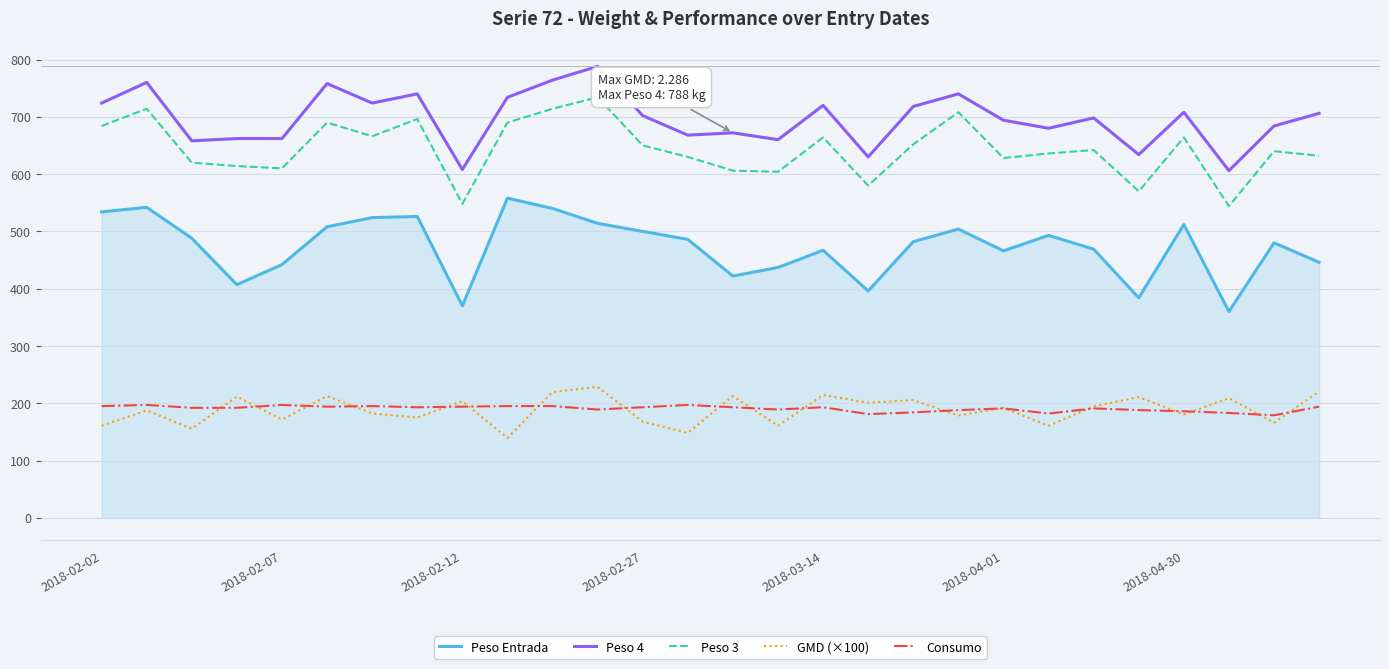

Which series has the largest total across all categories?

Peso 4